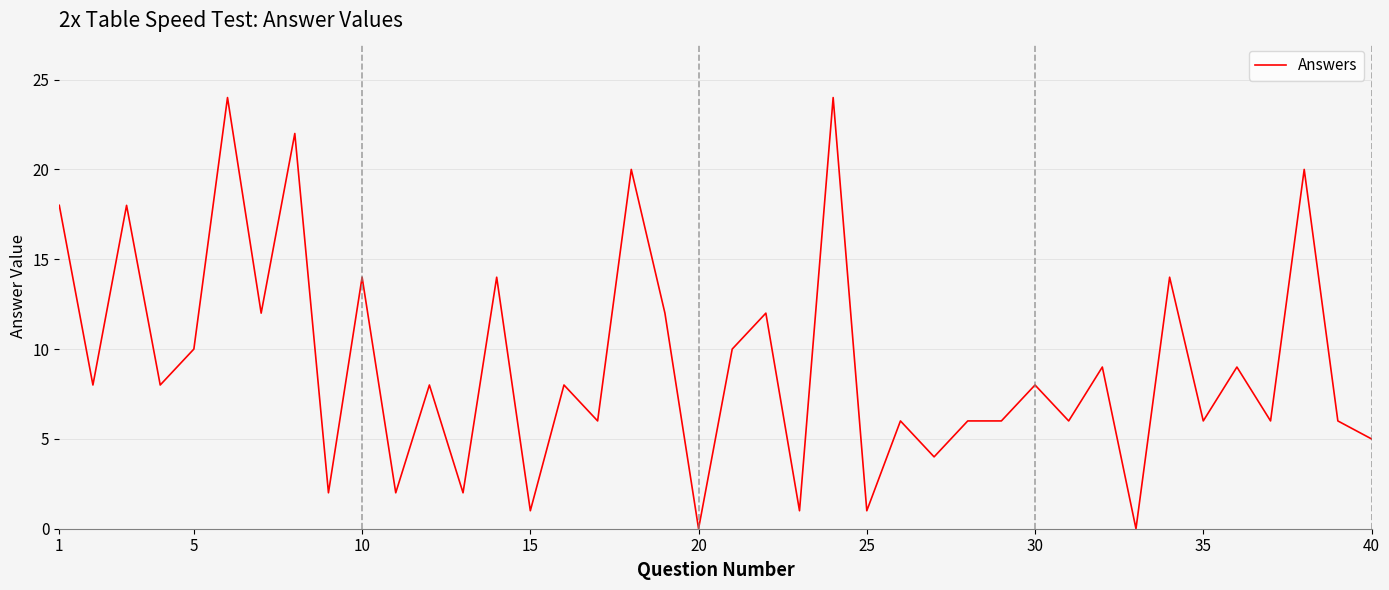

Is this an area chart (filled region under the line)?

No